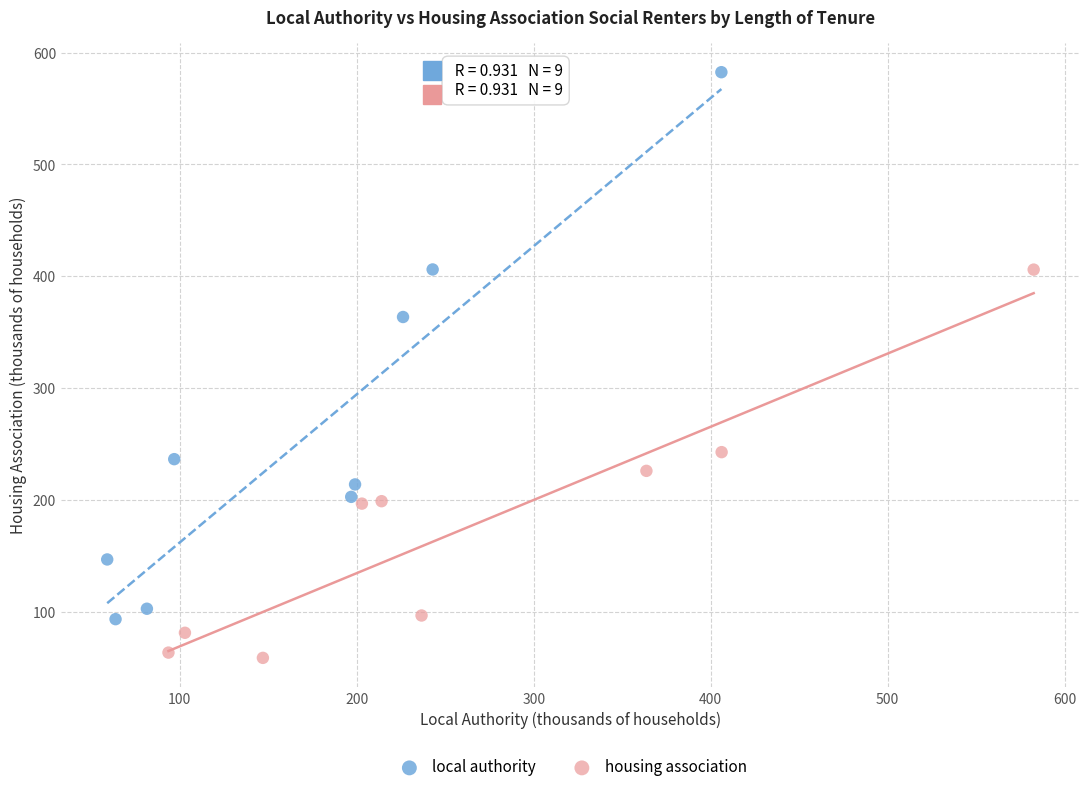

Which series has the largest Y range (max minus min)?

local authority